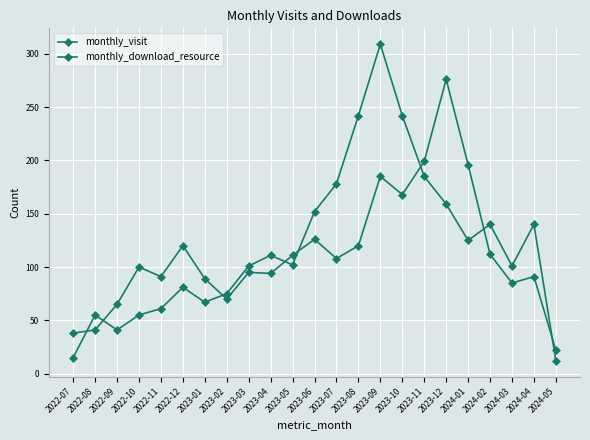

How many data points does each series have?

23